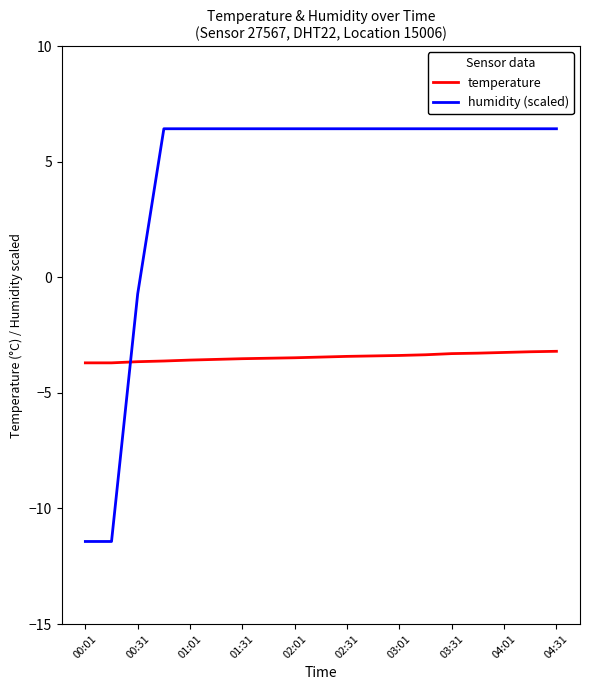

Which series has the largest total across all categories?

humidity (scaled)